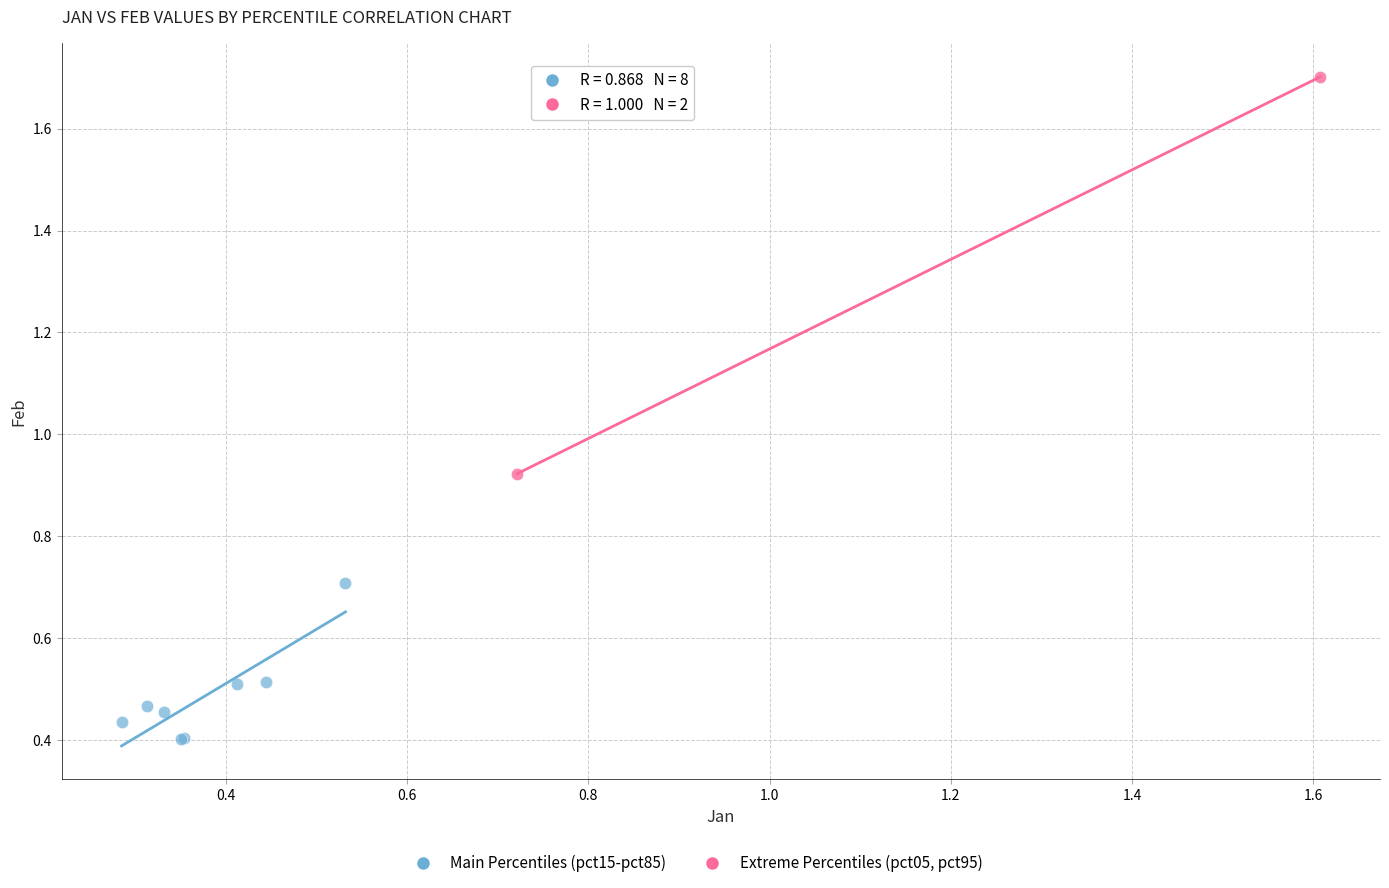

Which series has the largest Y range (max minus min)?

Extreme Percentiles (pct05, pct95)